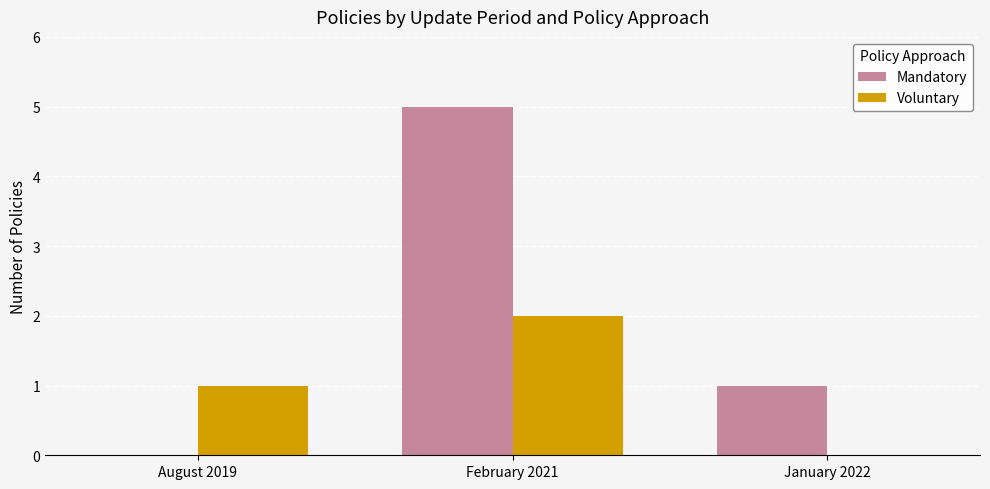

What is the sum of all Mandatory values?

6